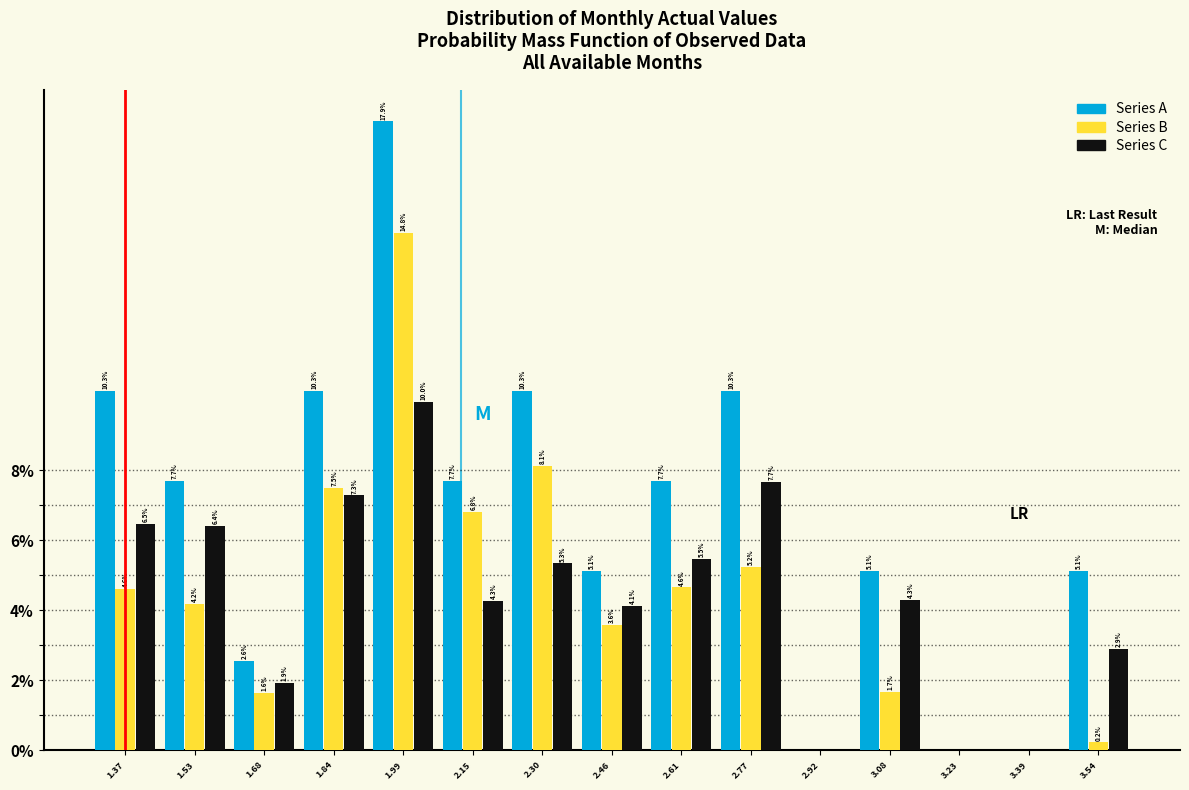

Reading left to right, list all the values displayed in this chart.

Series A: 1.37=10.3	1.53=7.7	1.68=2.6	1.84=10.3	1.99=17.9	2.15=7.7	2.30=10.3	2.46=5.1	2.61=7.7	2.77=10.3	2.92=0.0	3.08=5.1	3.23=0.0	3.39=0.0	3.54=5.1
Series B: 1.37=4.6	1.53=4.2	1.68=1.6	1.84=7.5	1.99=14.8	2.15=6.8	2.30=8.1	2.46=3.6	2.61=4.6	2.77=5.2	2.92=0.0	3.08=1.7	3.23=0.0	3.39=0.0	3.54=0.2
Series C: 1.37=6.5	1.53=6.4	1.68=1.9	1.84=7.3	1.99=10.0	2.15=4.3	2.30=5.3	2.46=4.1	2.61=5.5	2.77=7.7	2.92=0.0	3.08=4.3	3.23=0.0	3.39=0.0	3.54=2.9